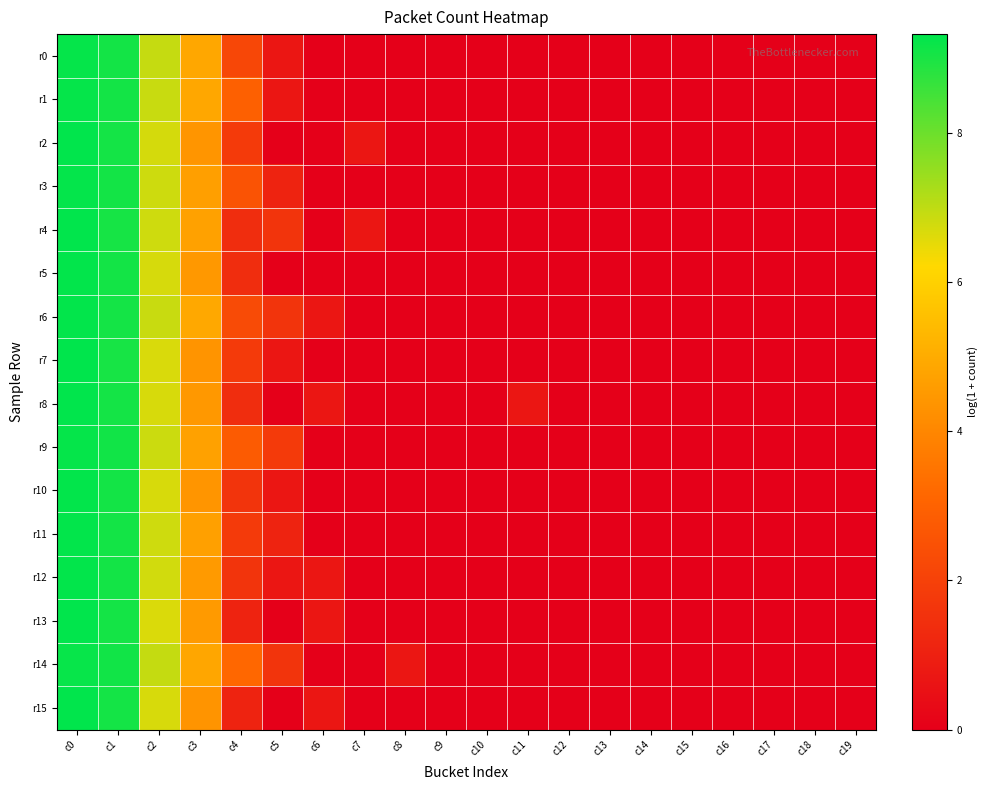

Which category has the lowest value across all series?

c6